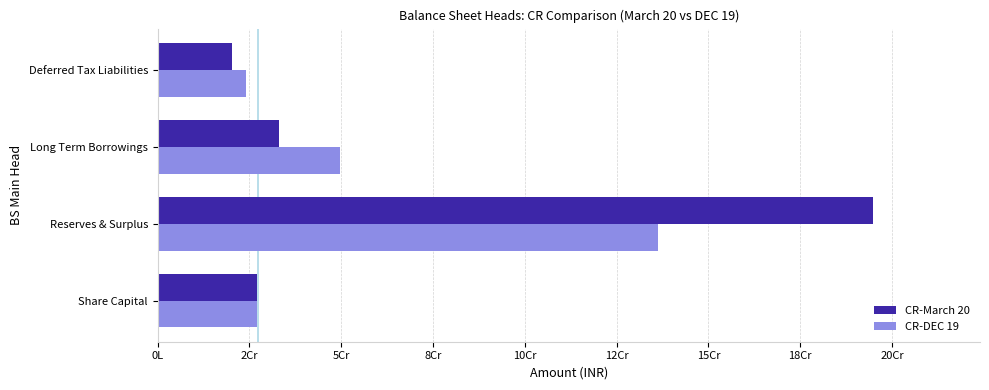

What is the value of the CR-DEC 19 bar at the 2nd from the left?

136305505.6